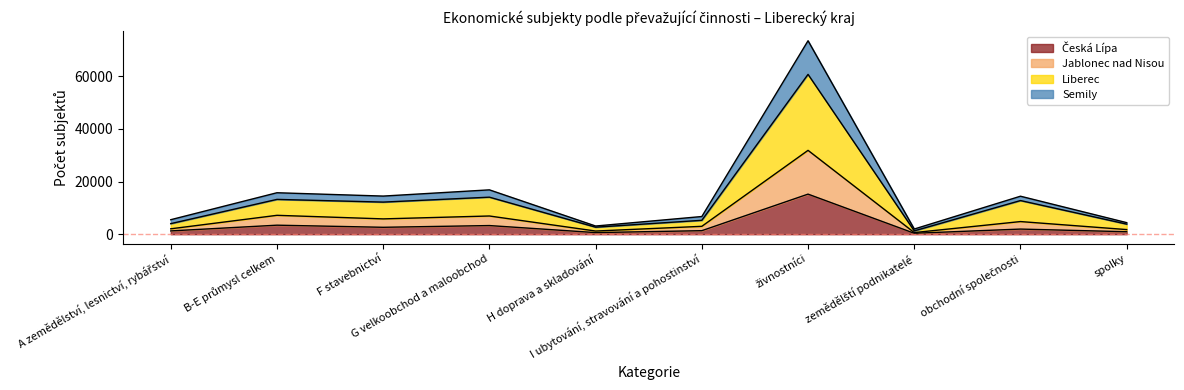

Which category has the lowest value across all series?

zemědělští podnikatelé